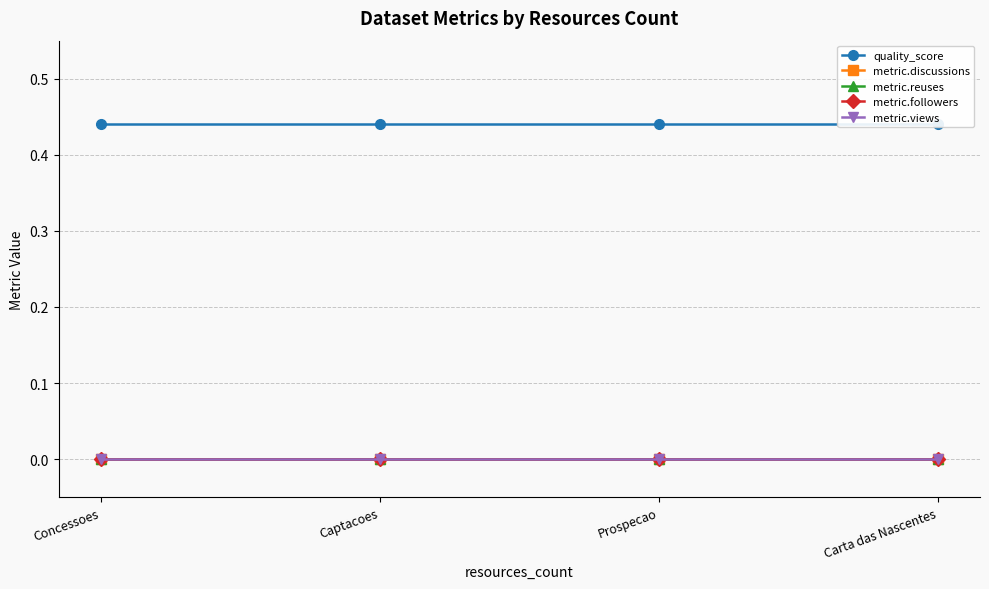

What is the spread (max minus min) of values at Concessoes?

0.4